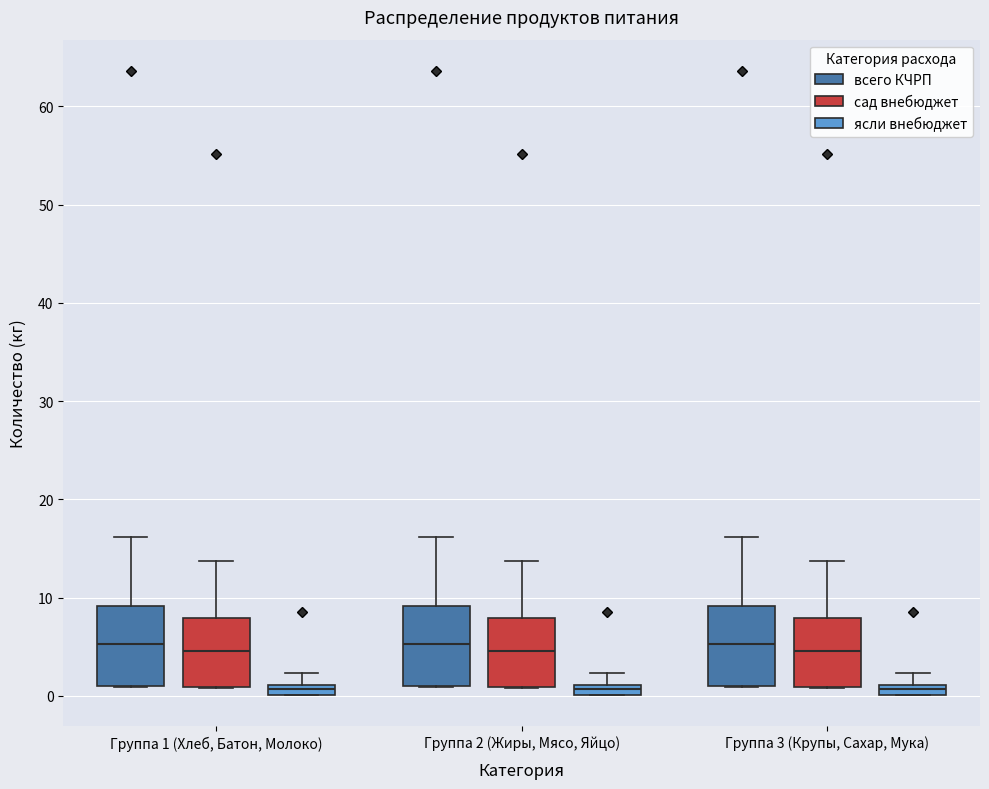

Where is the lower edge of the box for Группа 1 (Хлеб, Батон, Молоко) (ясли внебюджет) on the y-axis? The values are not printed on the chart, so give them approximately, as read against the axis.

0